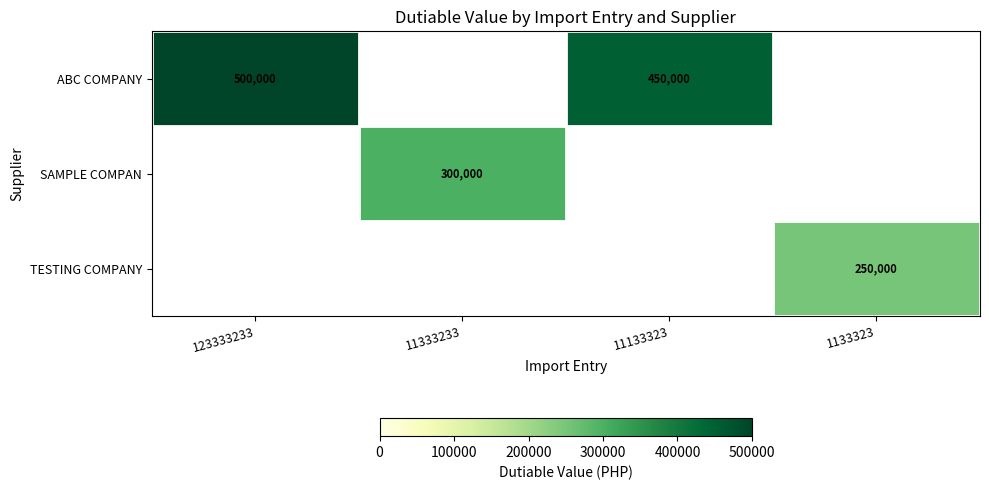

At how many categories does at least one series exceed 44506?

4